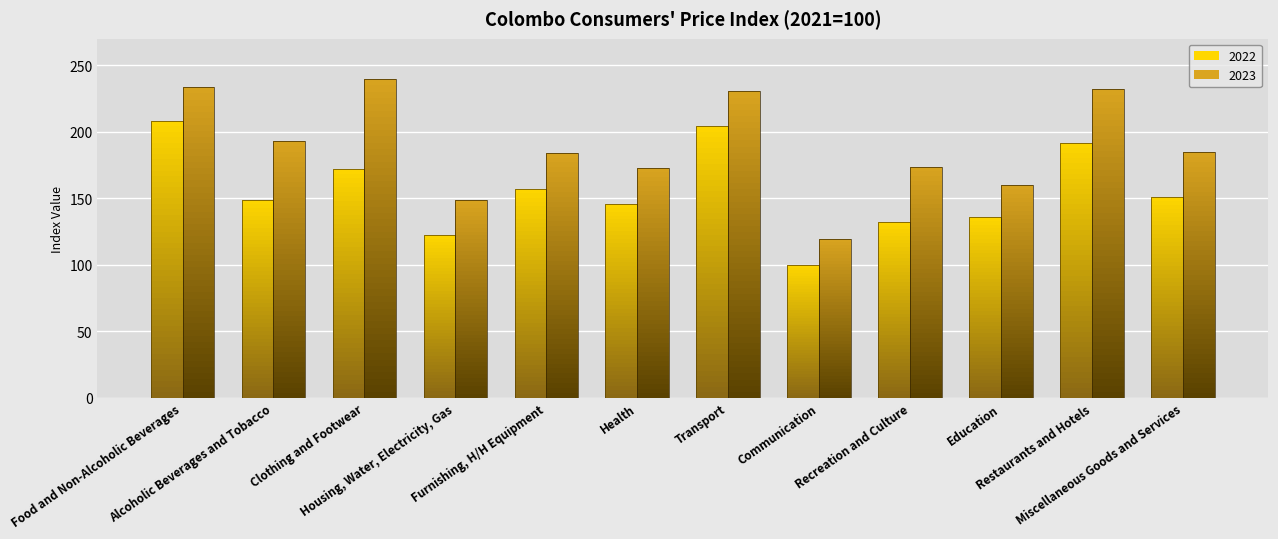

List the series in order of their overall mean, lowest first.

2022, 2023